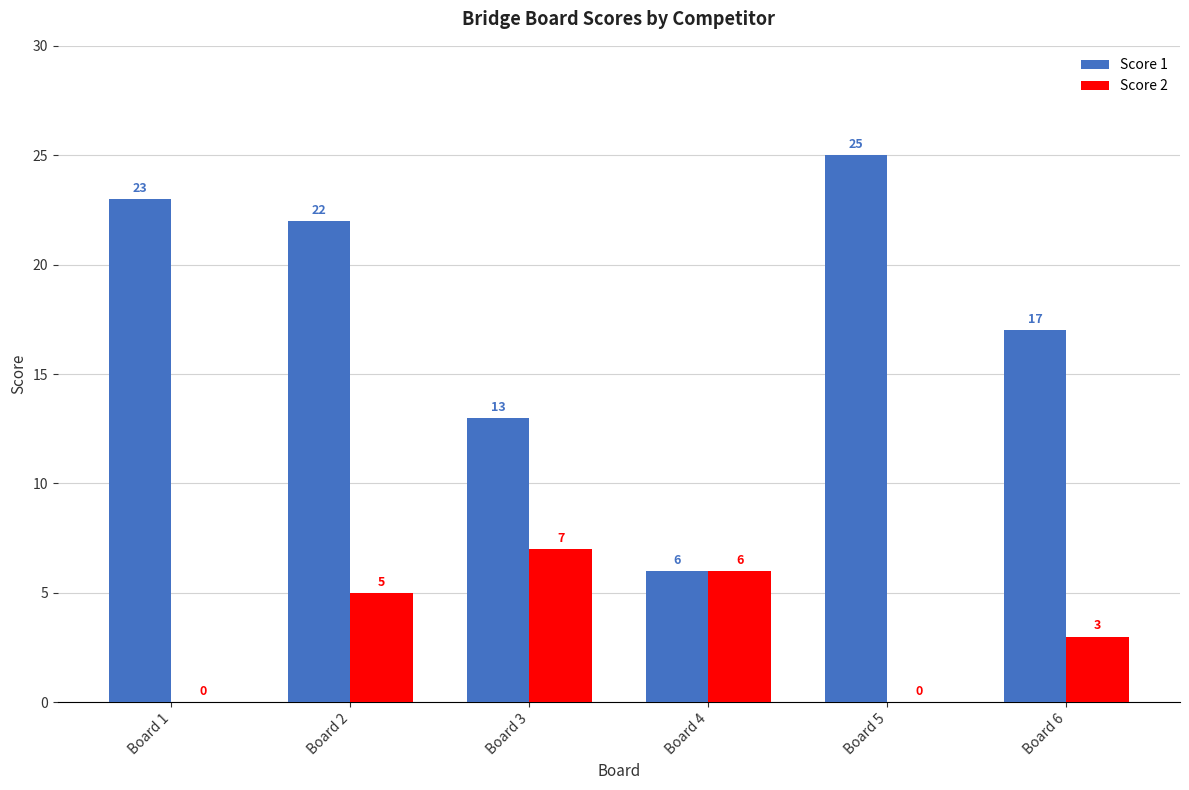

The value of Score 1 at Board 5 is 25. True or false?

True